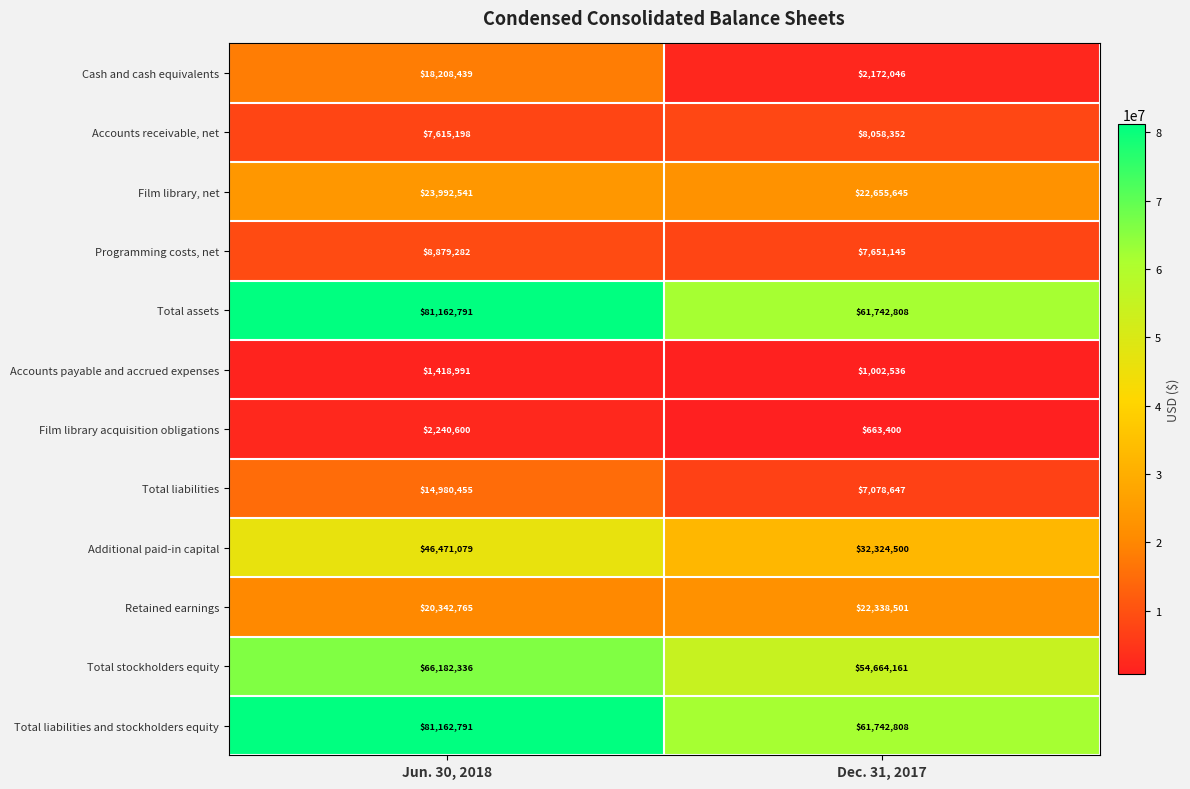

What is the minimum value for Total assets?

61742808